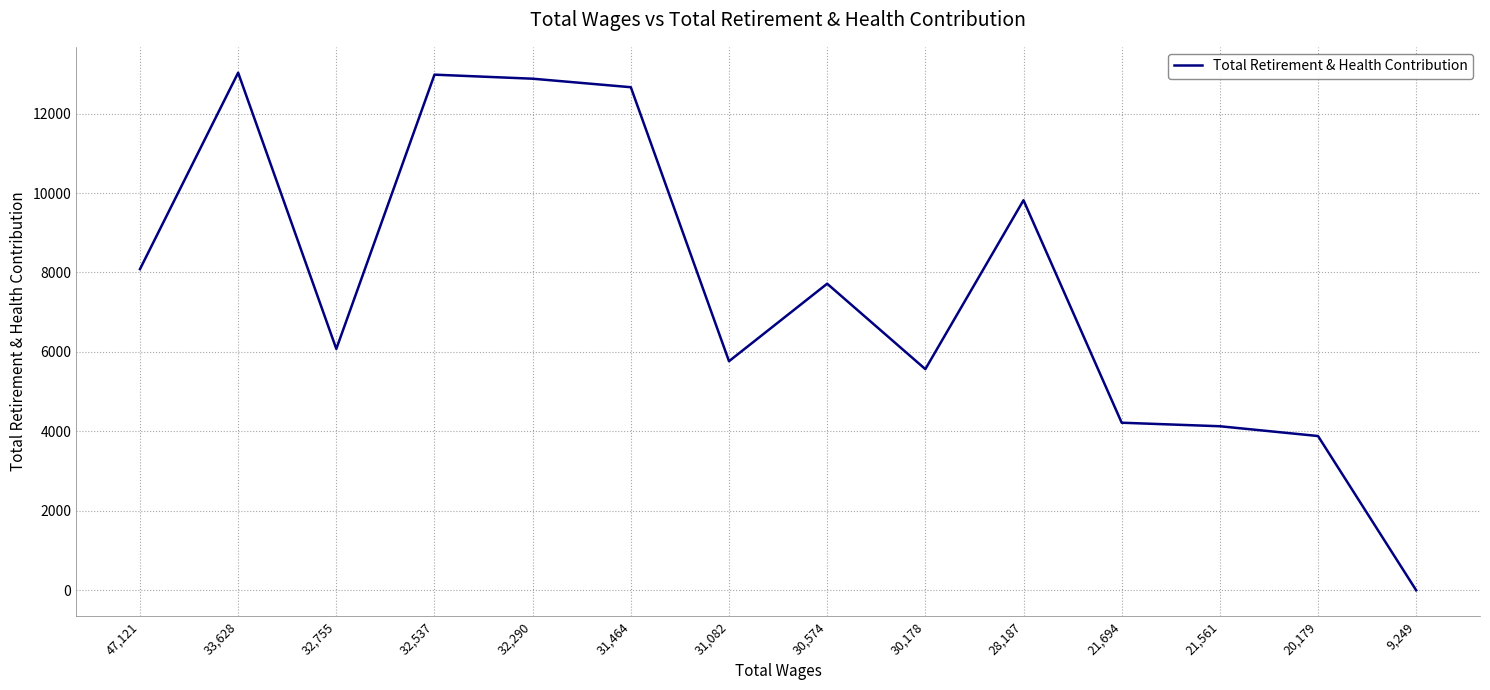

What is the change in value from 33,628 to 21,694?

-8810